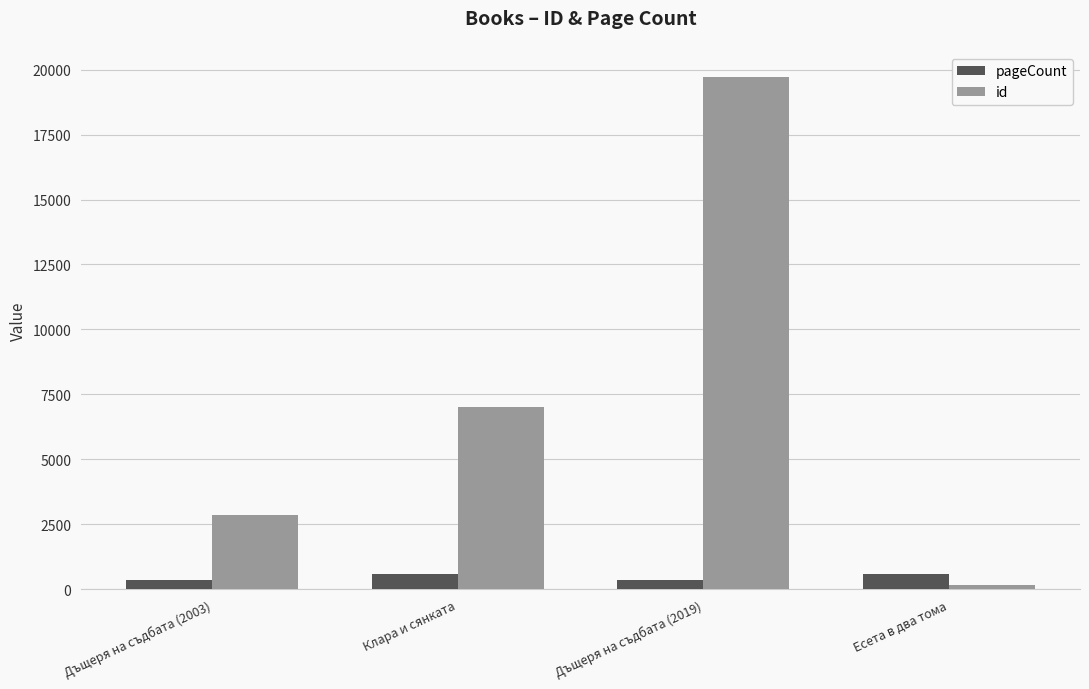

What is the difference between the second highest and minimum values in the id series?

6882